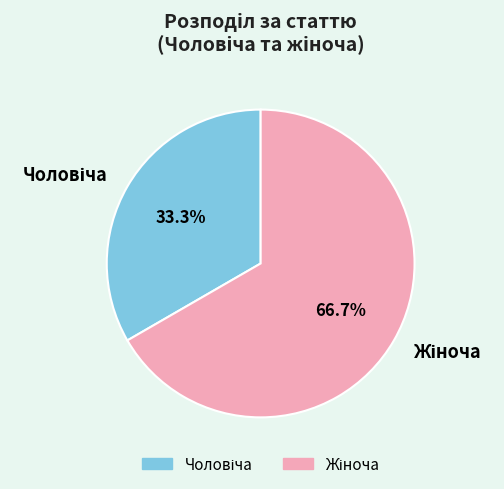

How many slices are in this pie chart?

2